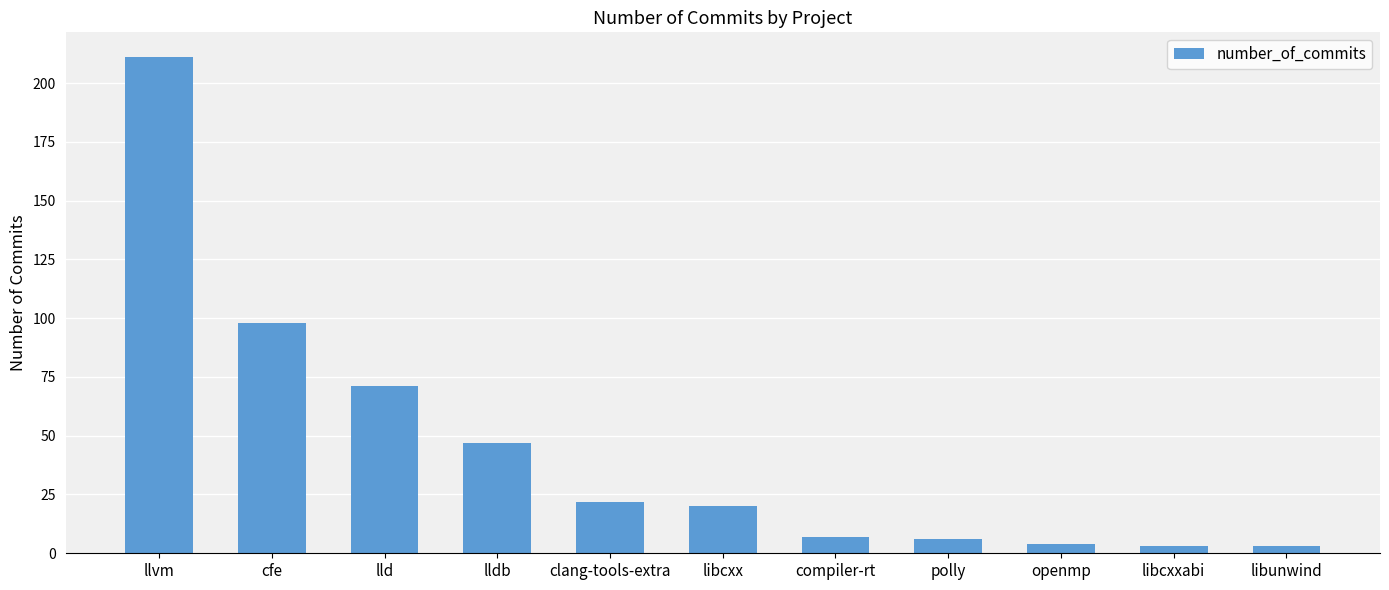

Reading left to right, what are all the values shown in this chart?

llvm=211	cfe=98	lld=71	lldb=47	clang-tools-extra=22	libcxx=20	compiler-rt=7	polly=6	openmp=4	libcxxabi=3	libunwind=3